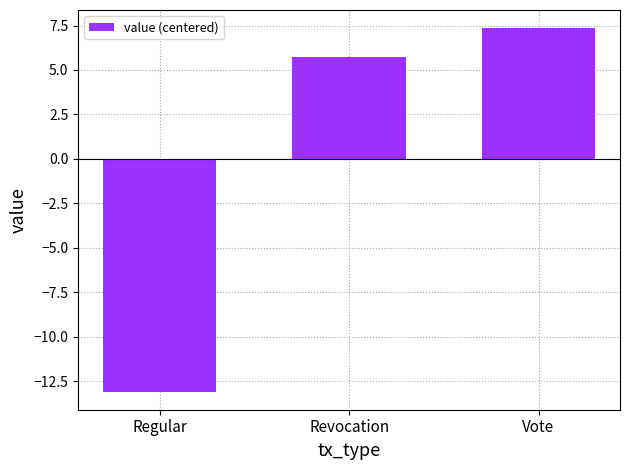

At which category does the chart reach its peak across all series?

Vote